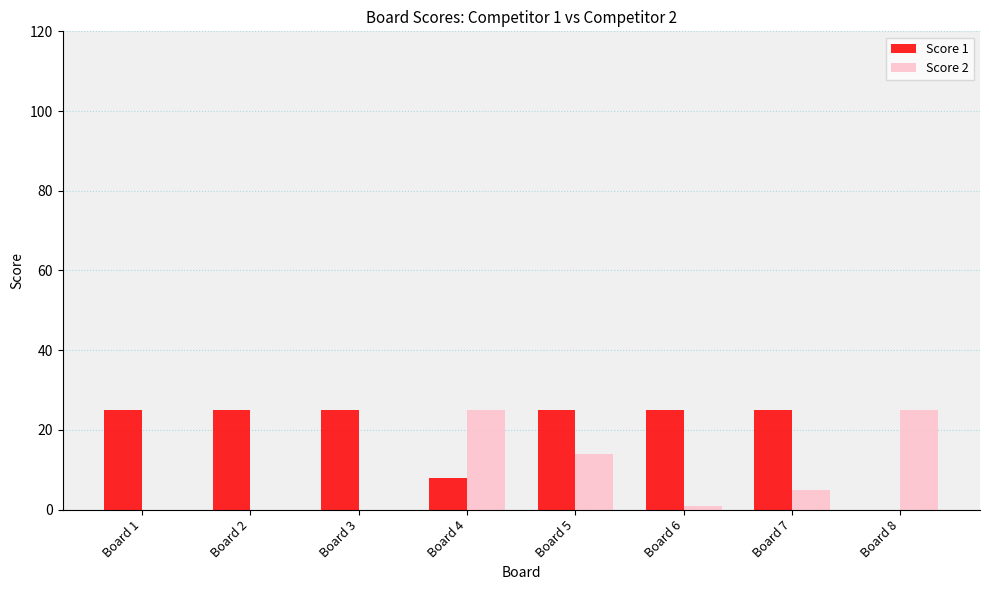

How many series are shown in this chart?

2